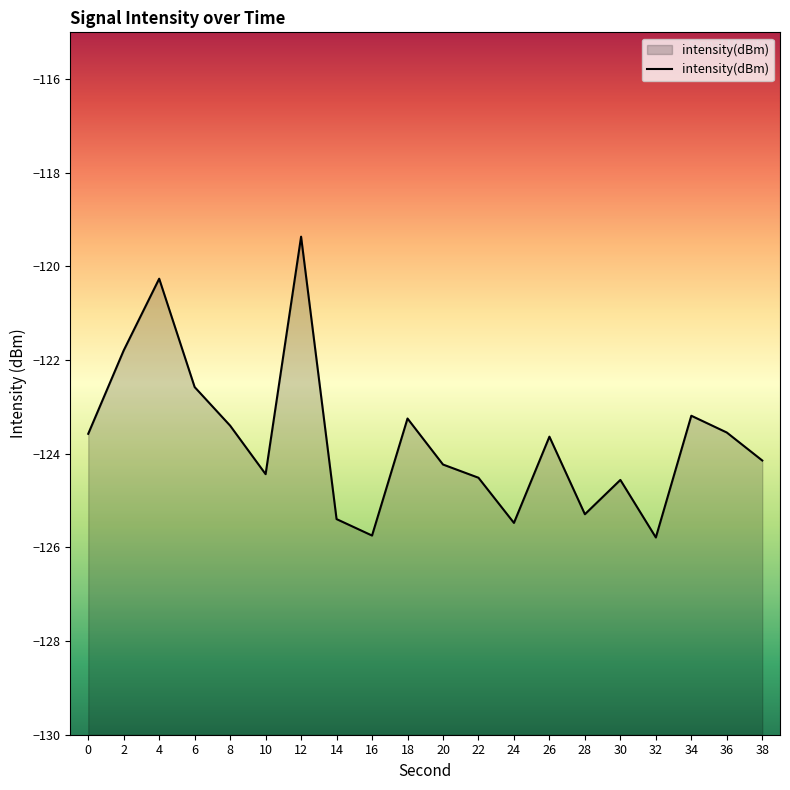

How many data points does each series have?

20